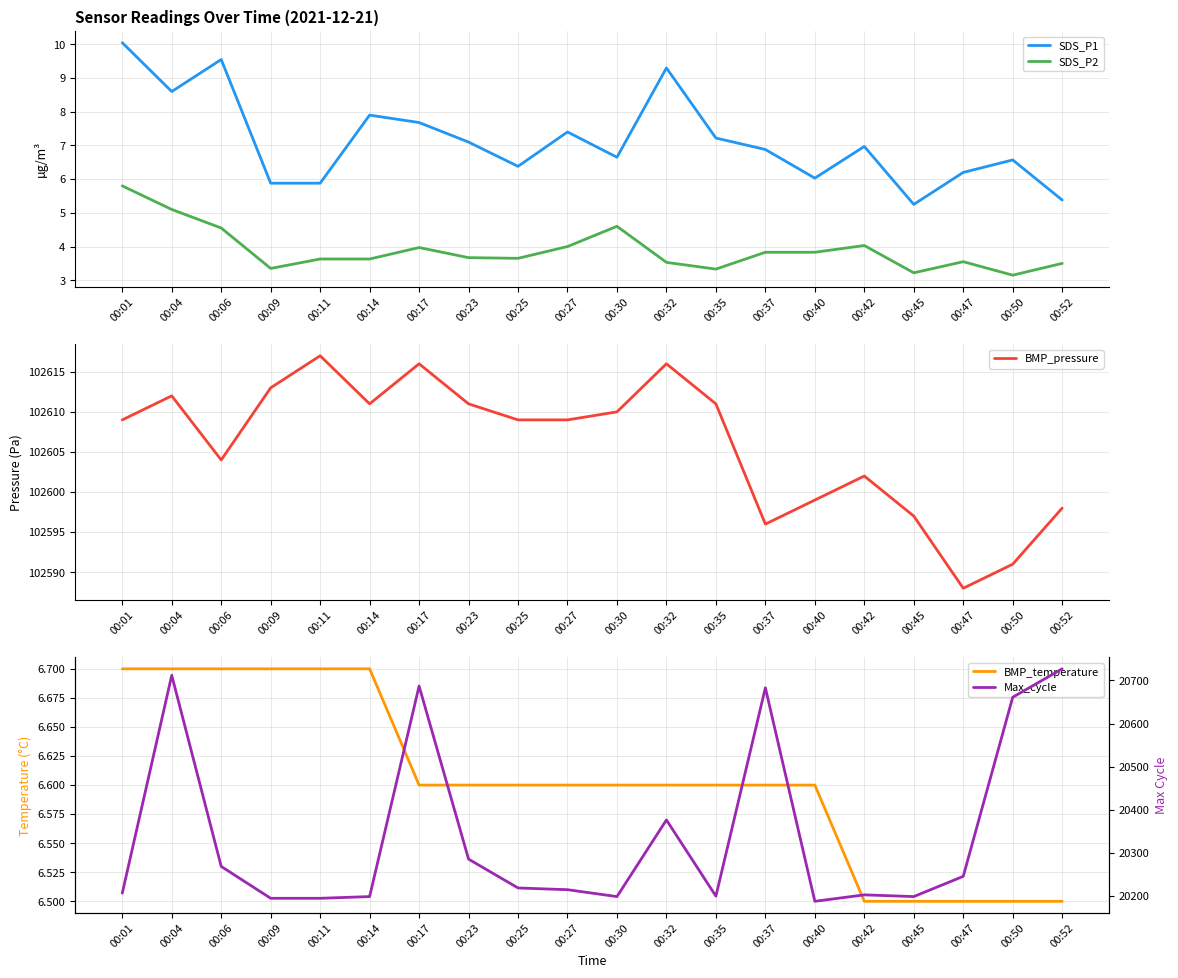

True or false: SDS_P2 and Max_cycle intersect in this chart.

False